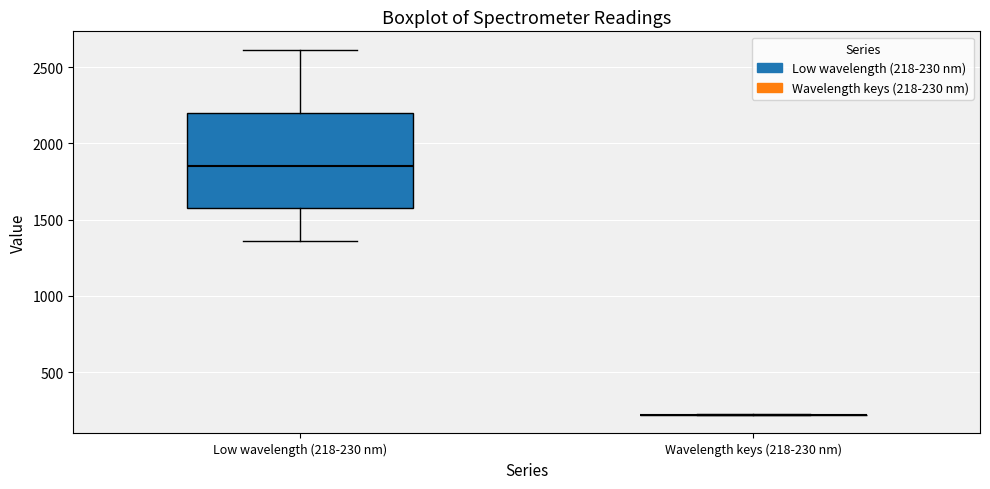

Reading left to right, read every box against the y-axis: the position of its median line, the range the box covers, and the ends of its whiskers. The values are not printed on the chart, so give them approximately, as read against the axis.

Low wavelength (218-230 nm): median 1850, box 1600 to 2200, whiskers 1350 to 2600
Wavelength keys (218-230 nm): box collapsed to a line at 200, whiskers 200 to 200